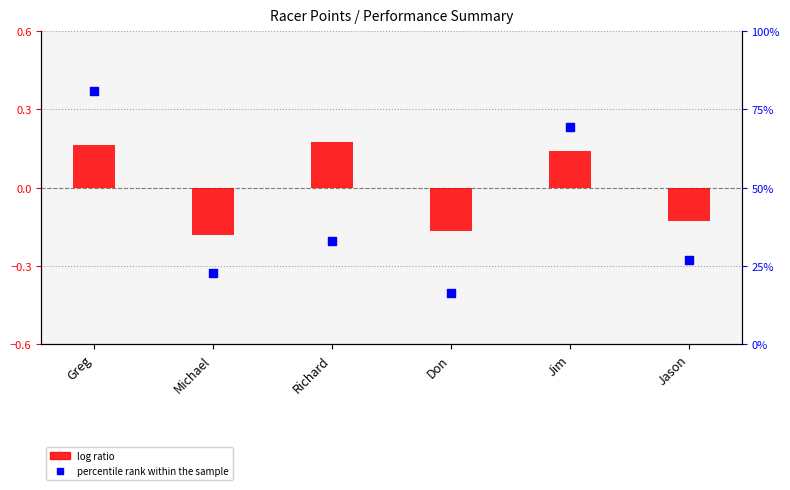

What are all the series names shown in the legend?

log ratio, percentile rank within the sample